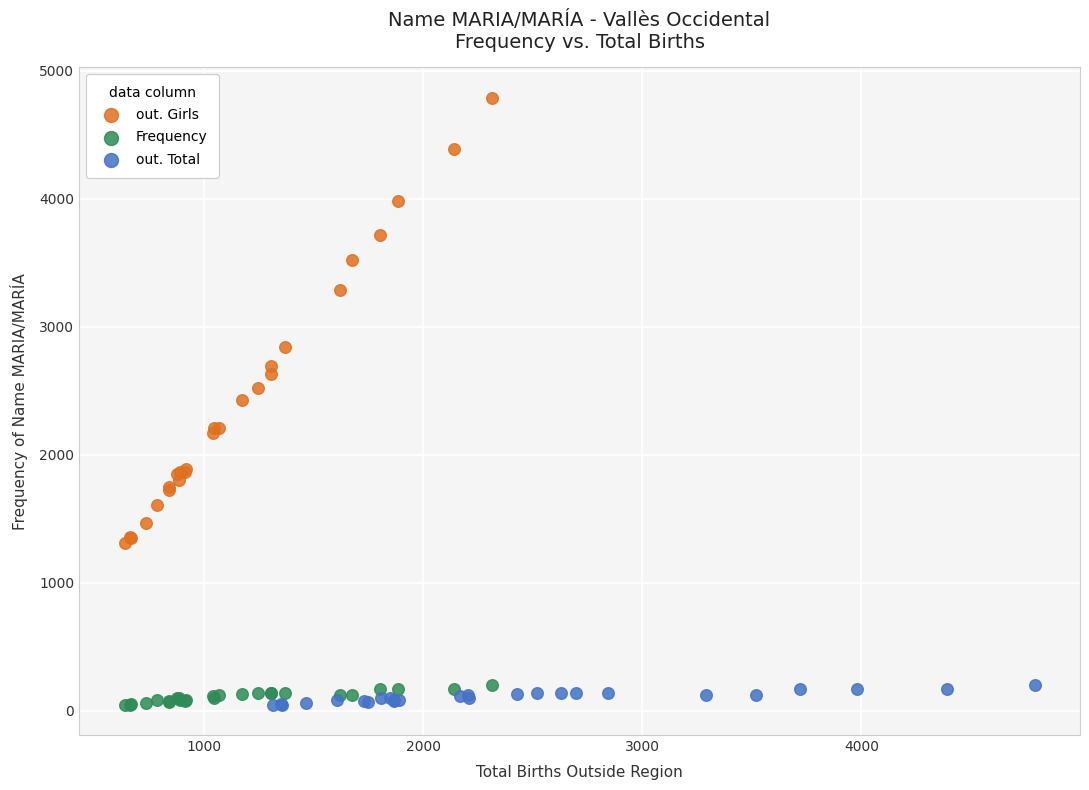

Which series contains the highest Y value?

out. Girls